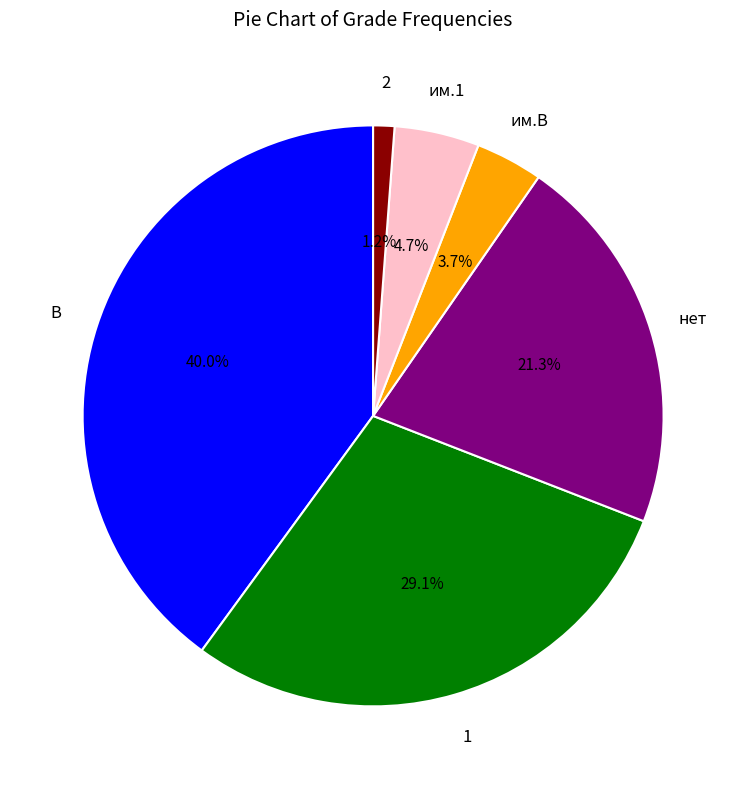

Does any single category account for the majority?

No